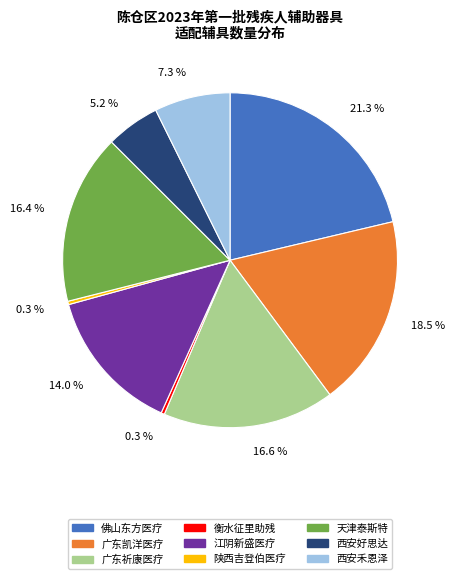

Between 广东凯洋医疗 and 广东祈康医疗, which is larger?

广东凯洋医疗